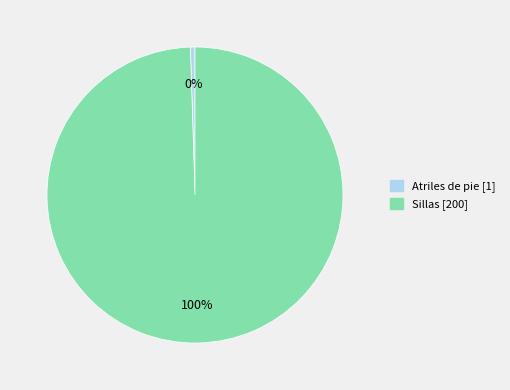

What is the largest slice in the pie chart?

Sillas